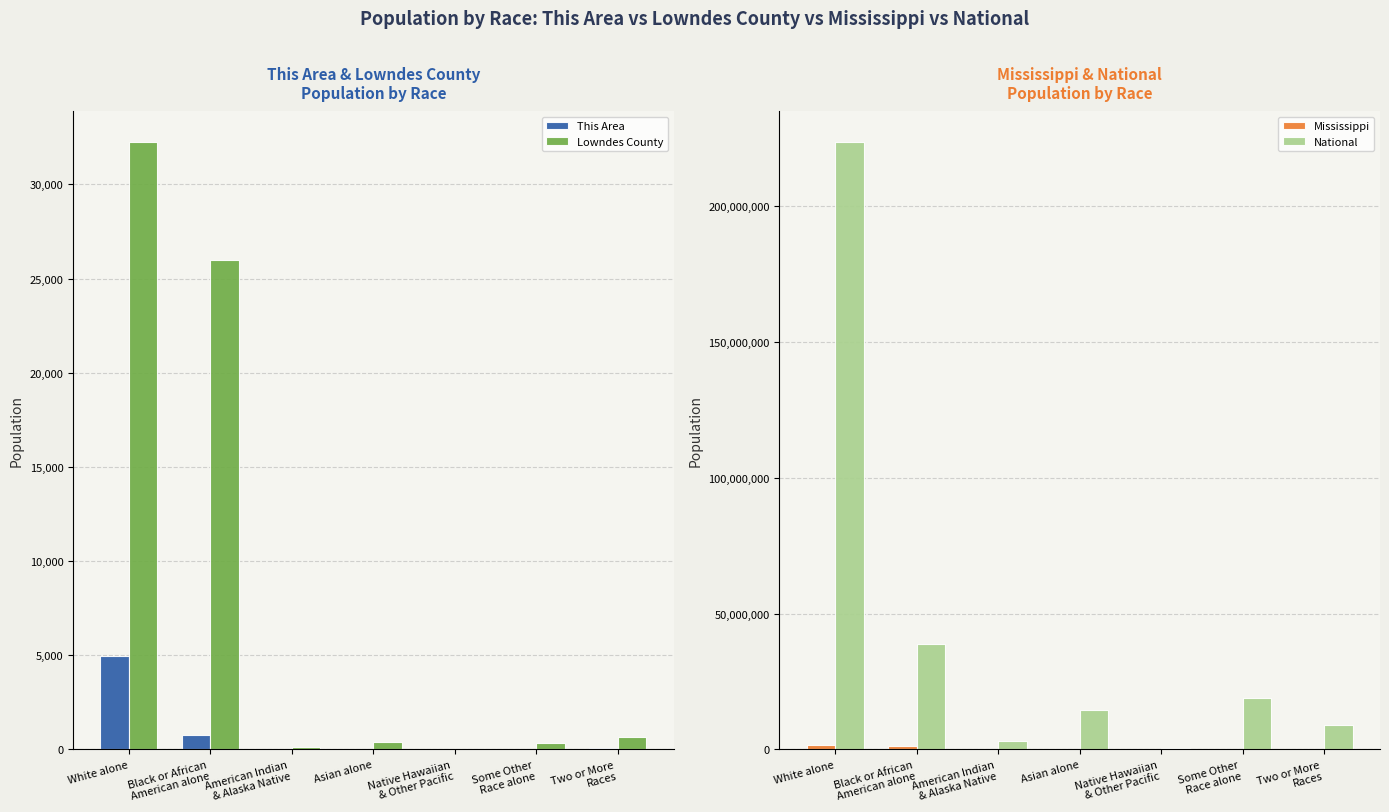

What is the smallest value displayed?

2